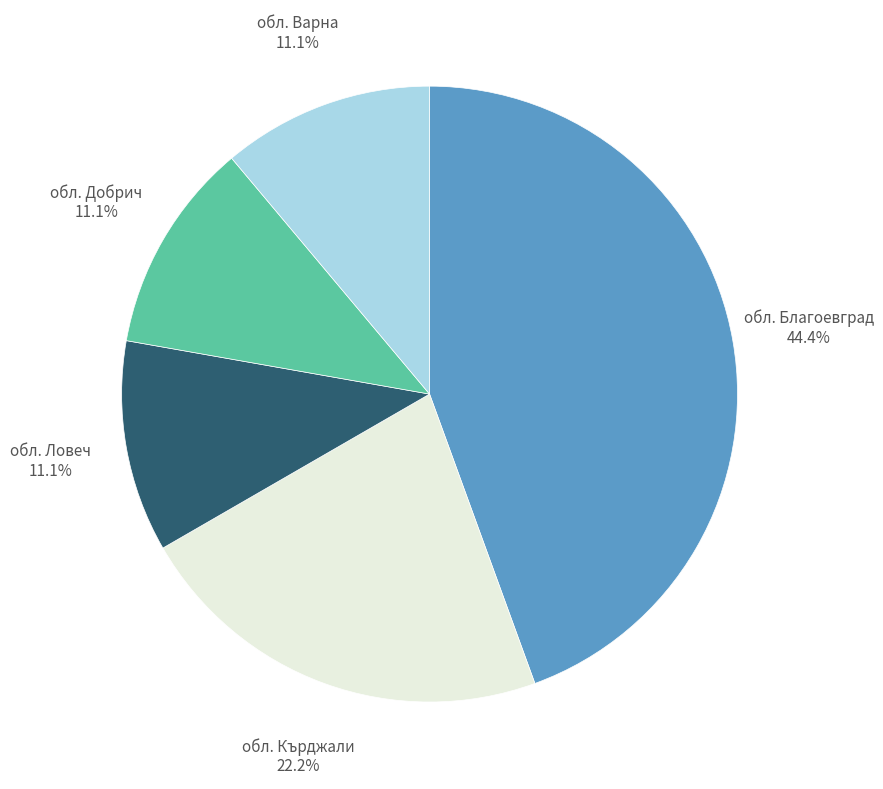

The обл. Благоевград slice represents 39% of the pie. True or false?

False